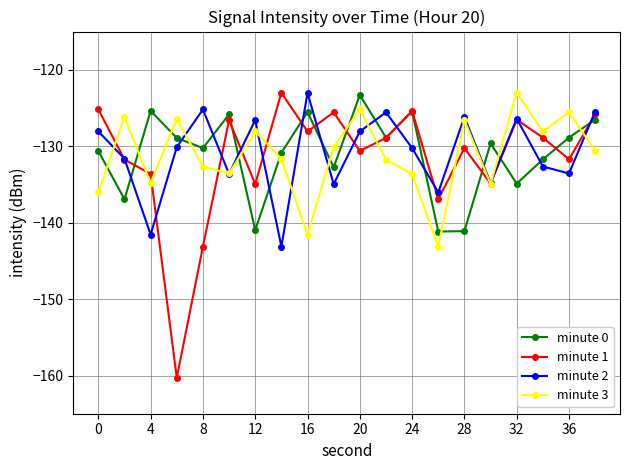

How many interior local valleys does the minute 3 series have?

6